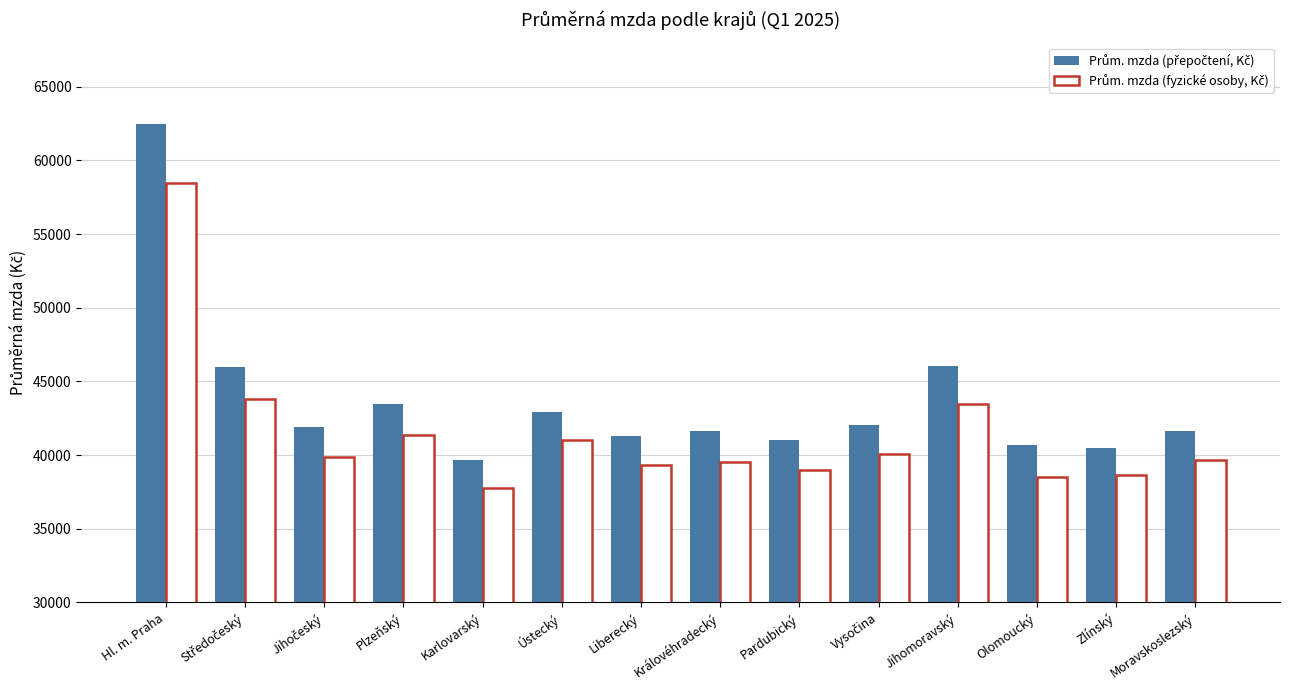

What is the maximum value shown in the chart?

62471.5